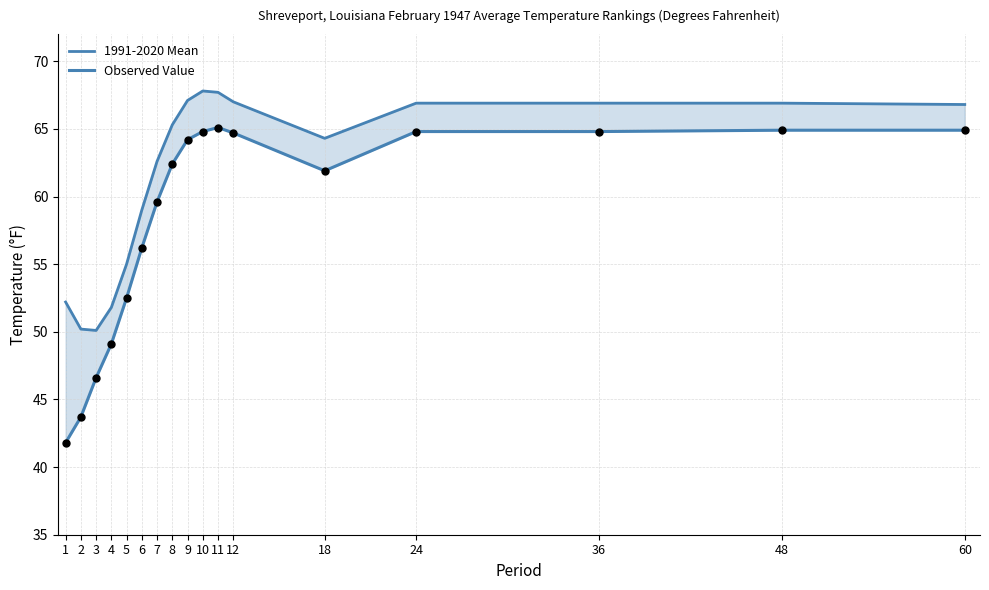

At how many categories does at least one series exceed 66?

8